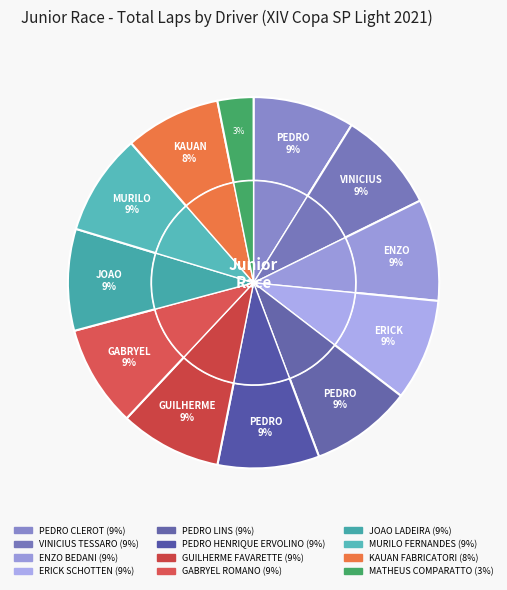

Is there any slice that represents more than half of the pie?

No